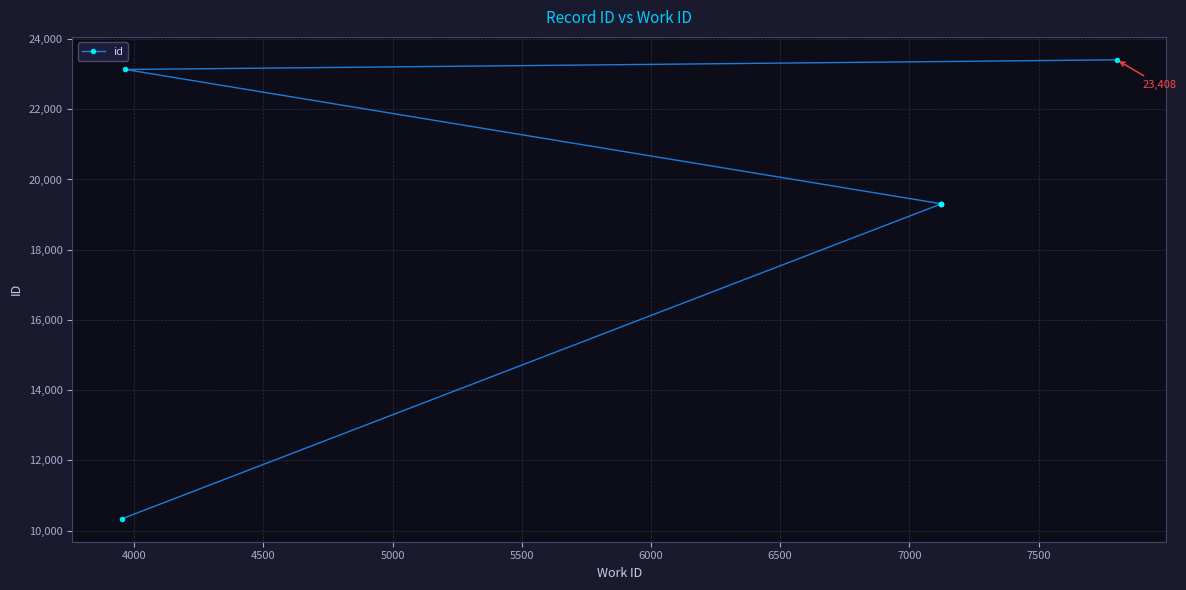

What is the sum of the values at 4500 and 5000?

38615